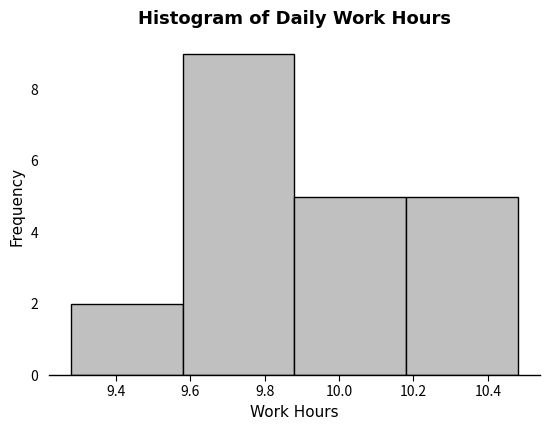

Reading left to right, list every bar in this chart as the range it spans on the x-axis followed by its height. The values are not printed on the chart, so give them approximately, as read against the axis.

9.28 to 9.58: 2
9.58 to 9.88: 9
9.88 to 10.18: 5
10.18 to 10.48: 5